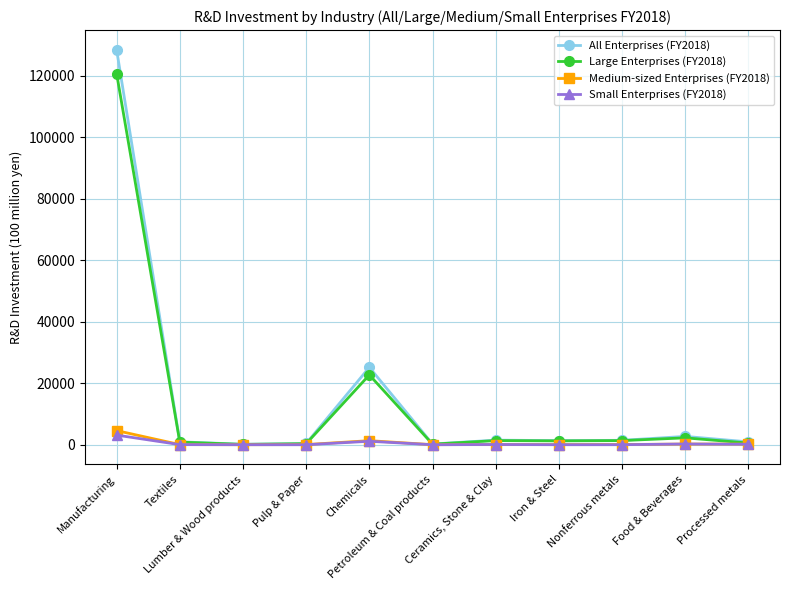

Which category has the highest value in the Medium-sized Enterprises (FY2018) series?

Manufacturing